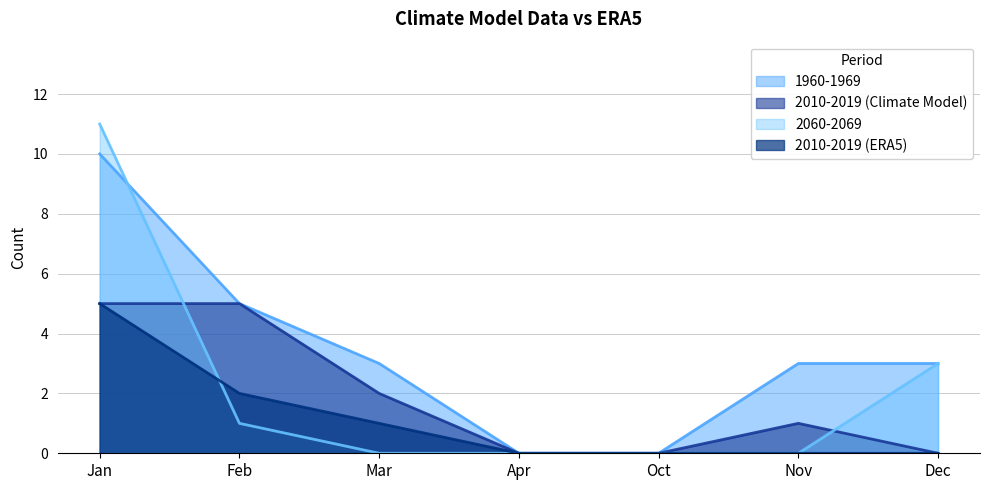

Is the value of 2010-2019 (Climate Model) at Oct greater than the value of 2060-2069 at Jan?

No